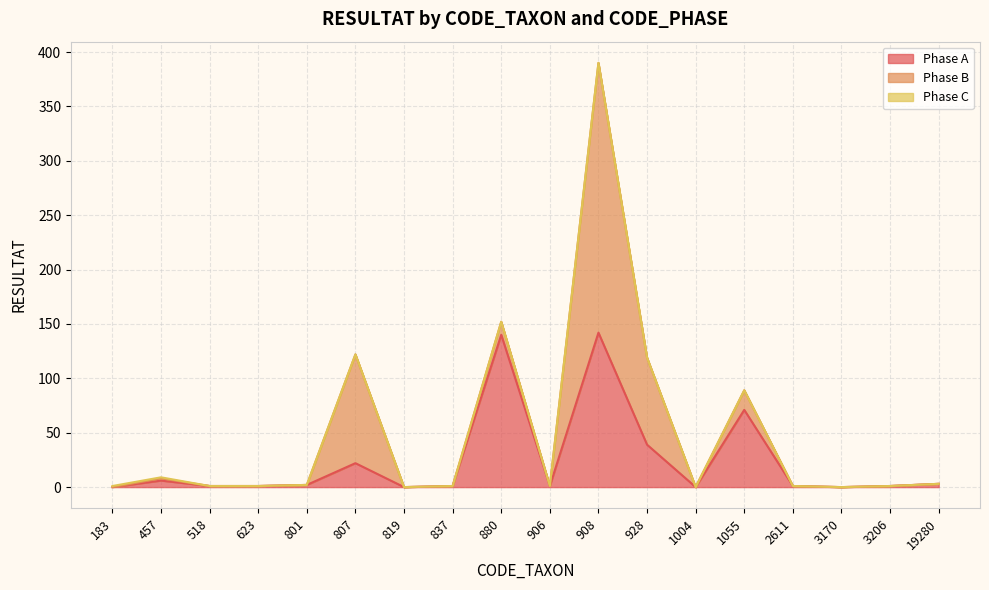

At which label does Phase B reach its minimum?

183